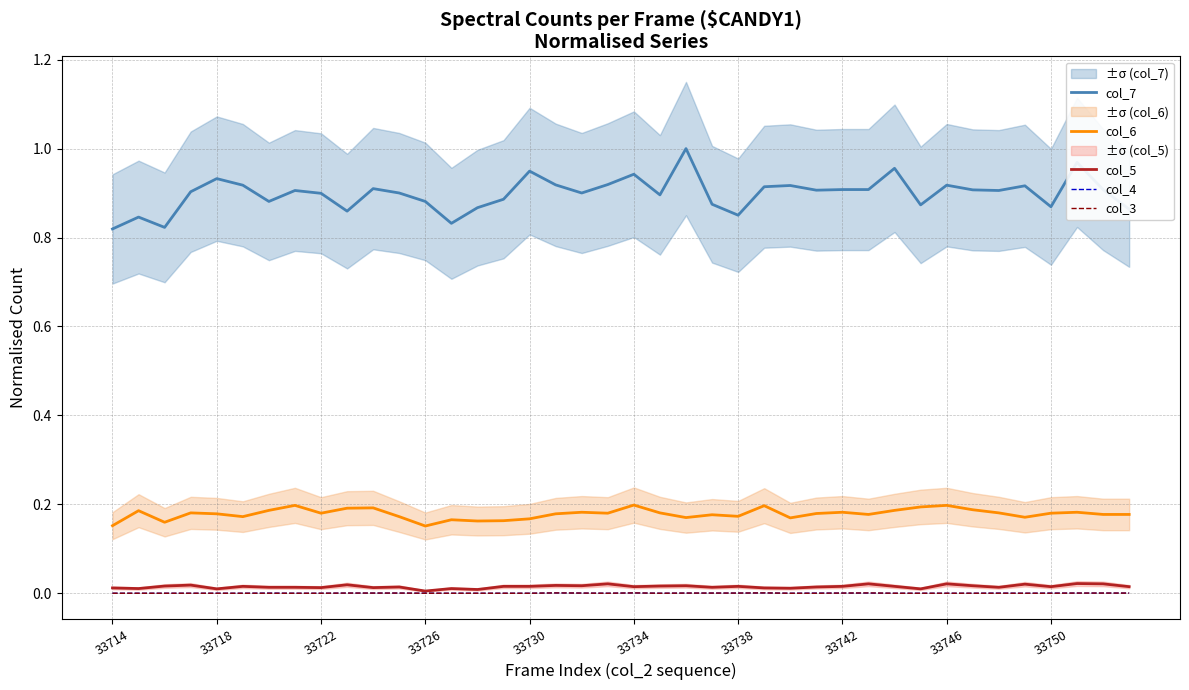

True or false: col_3 has more than 1 interior local peaks.

True